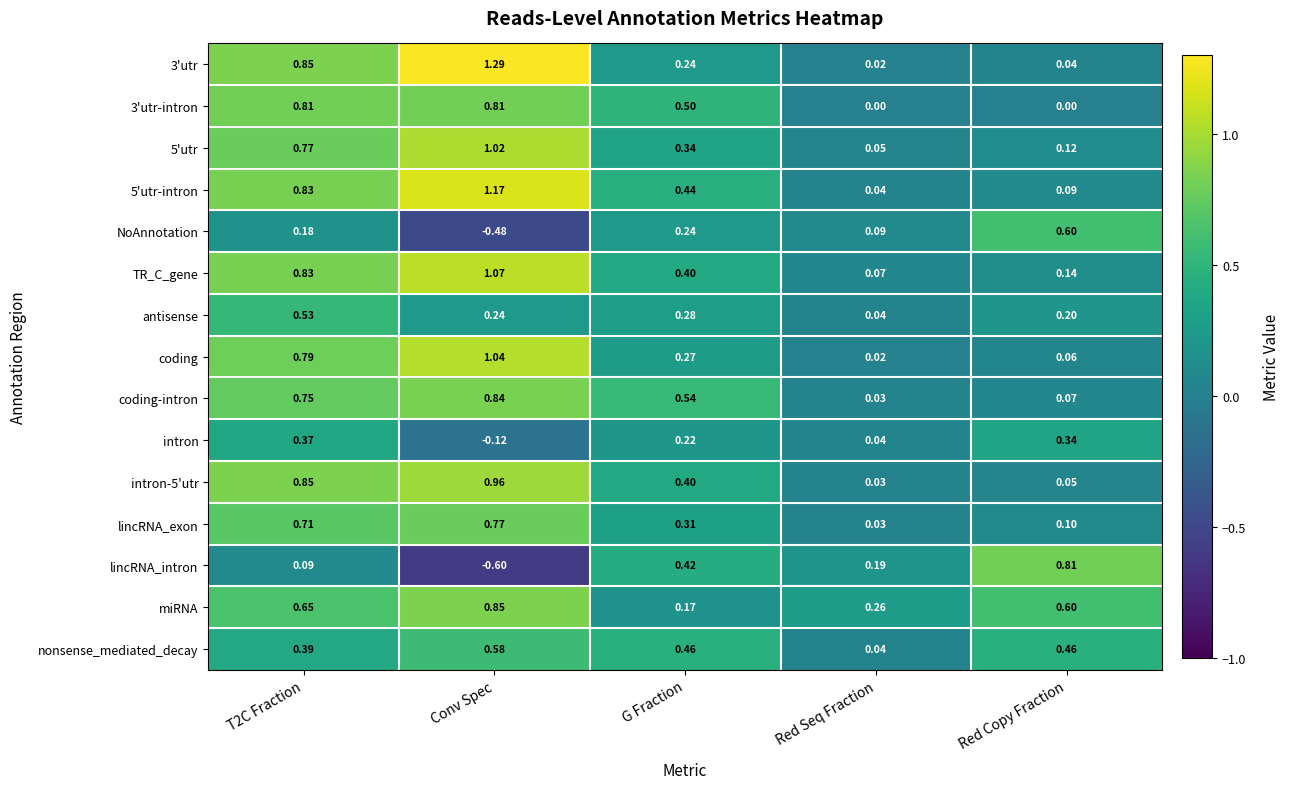

At which label does lincRNA_intron reach its peak?

Red Copy Fraction